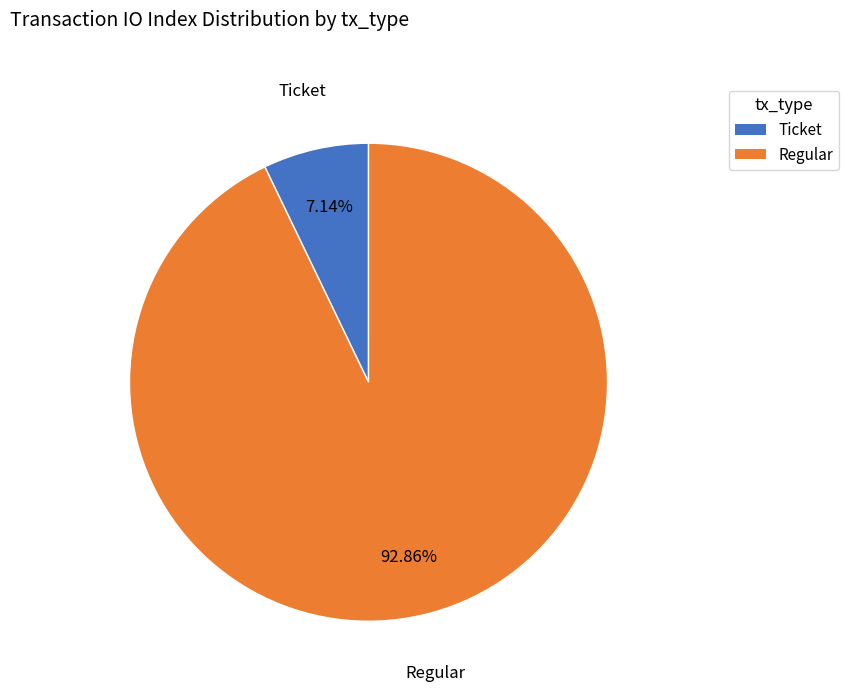

Combined, do Regular and Ticket account for over 50%?

Yes